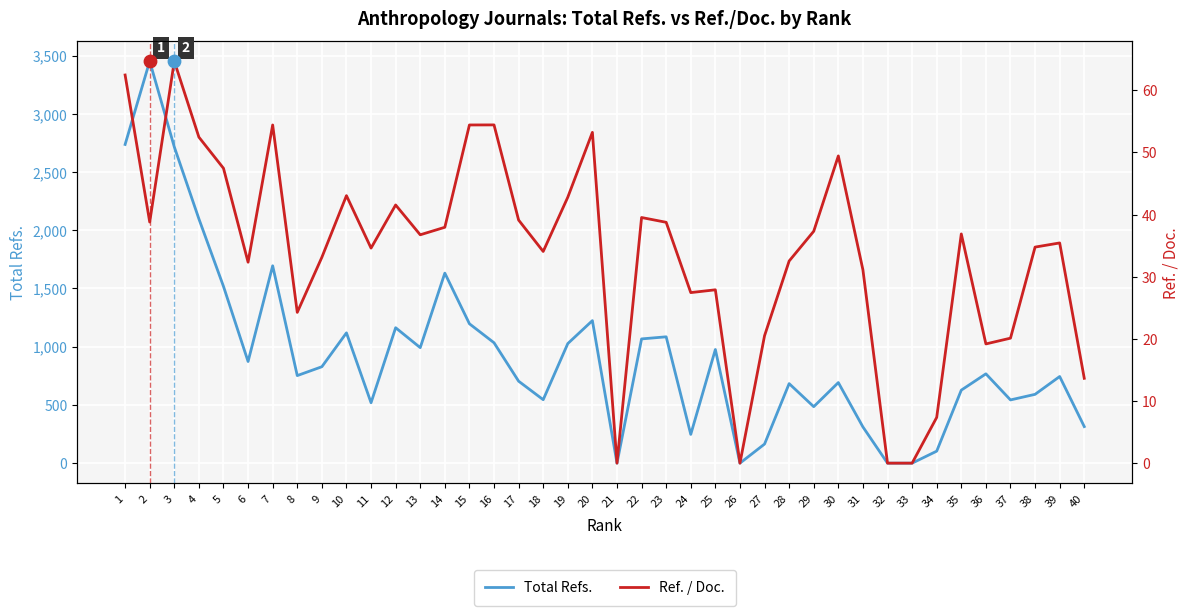

Which series contains the lowest Y value?

Total Refs.